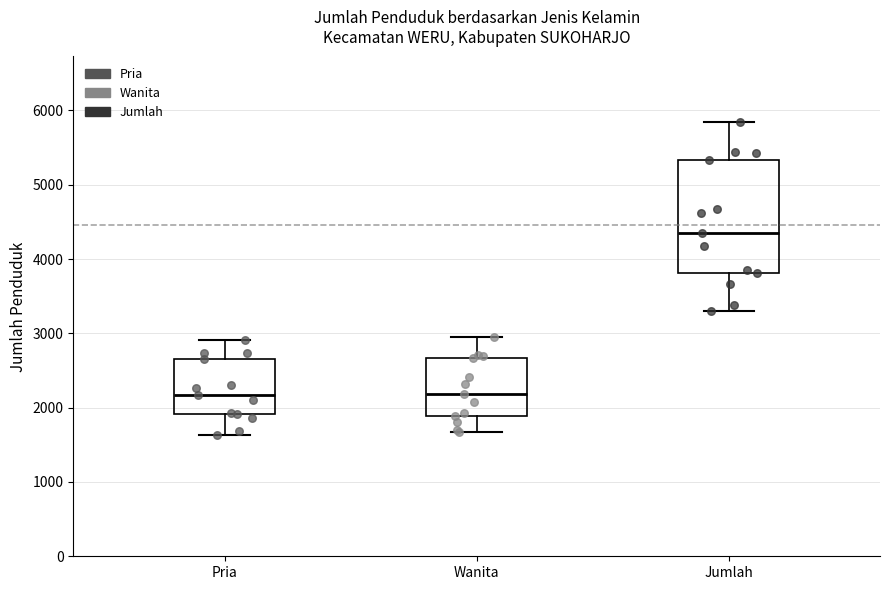

Where is the upper edge of the box for Wanita on the y-axis? The values are not printed on the chart, so give them approximately, as read against the axis.

2700